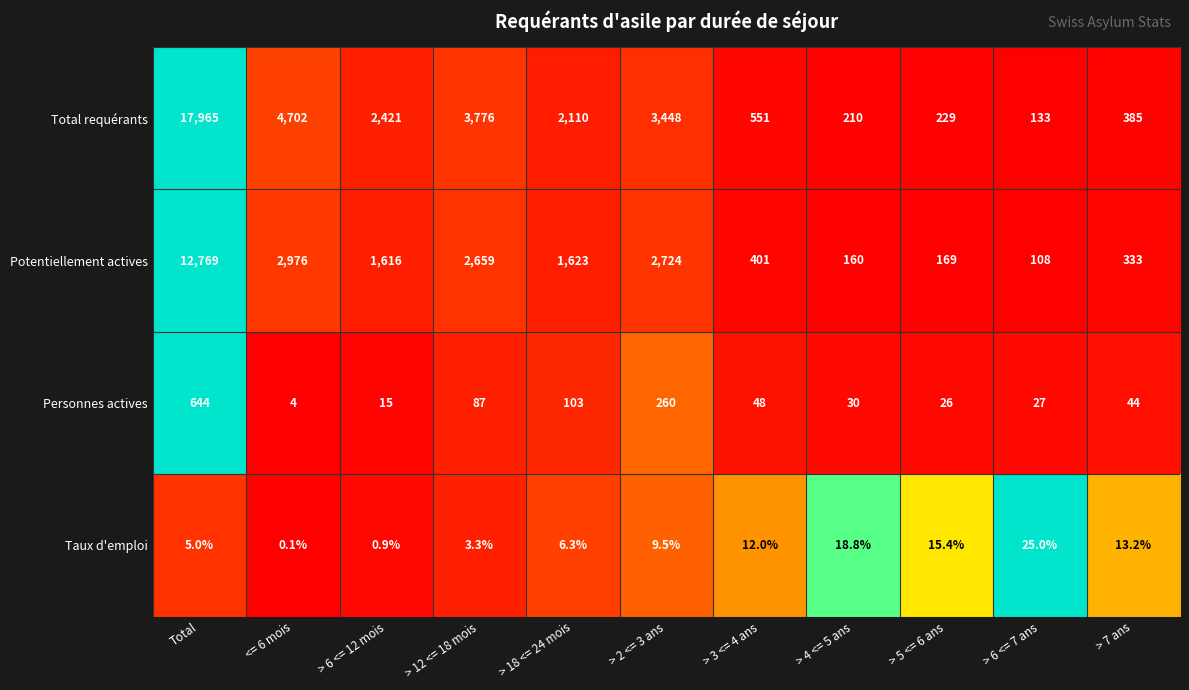

What is the difference between the maximum and minimum values in the Total requérants series?

17832.0